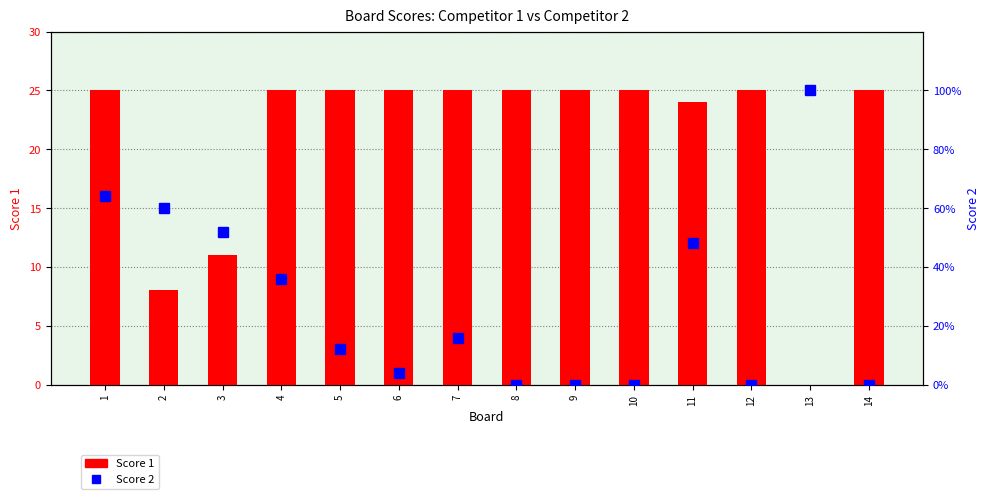

At which category is the sum across all series the highest?

1